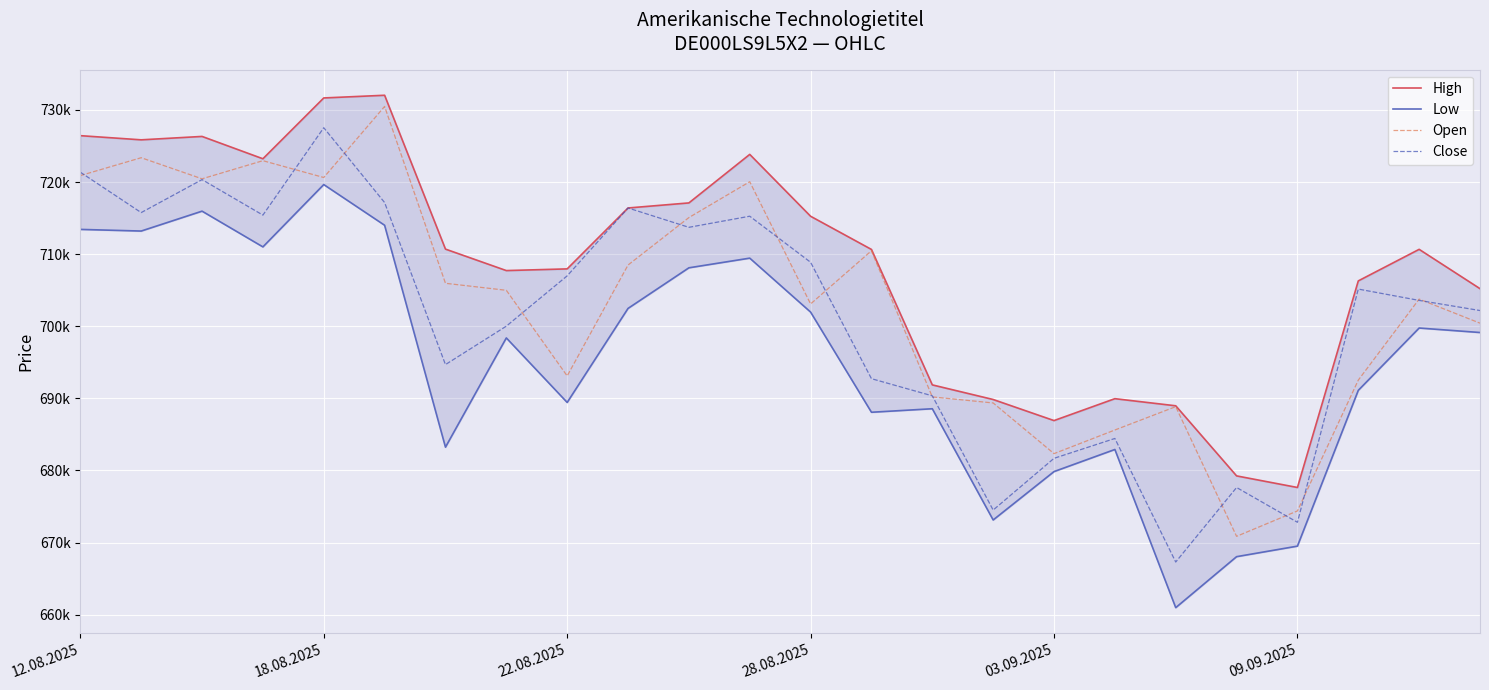

What is the difference between the maximum and minimum values in the Close series?

60230